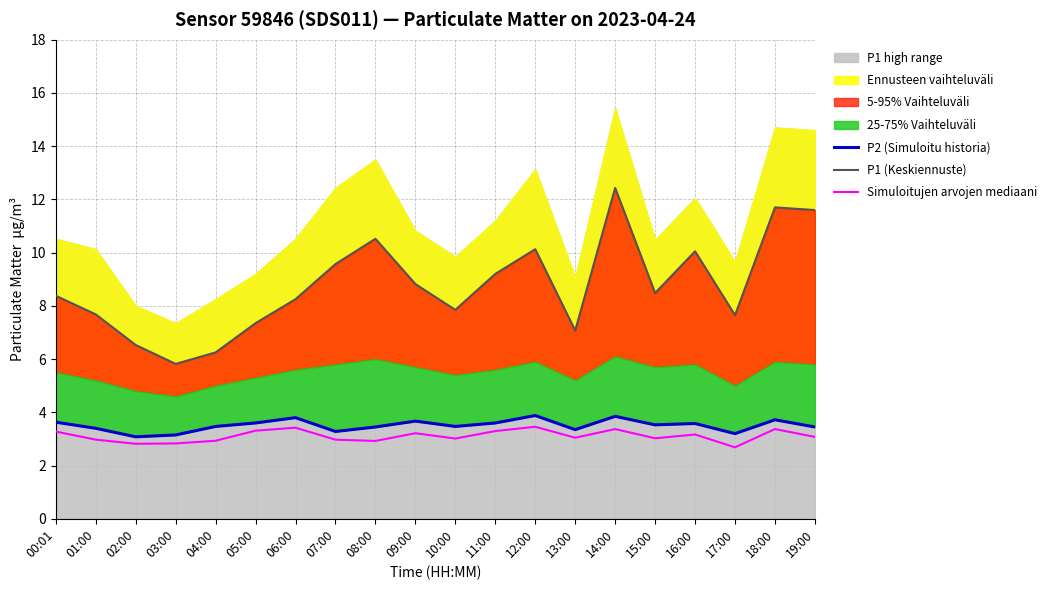

What value does the P2 (Simuloitu historia) series have at 14:00?

3.9